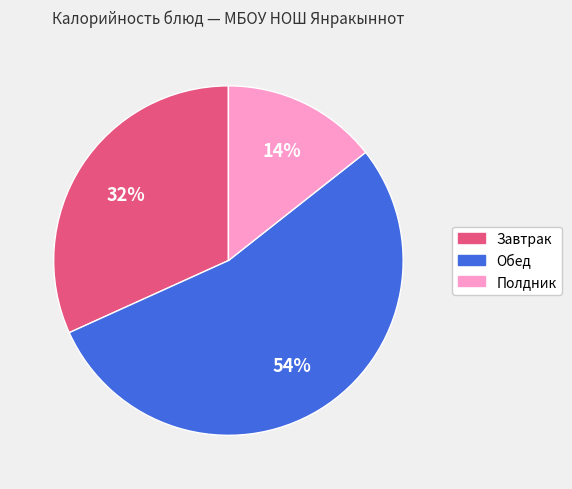

Is there any slice that represents more than half of the pie?

Yes